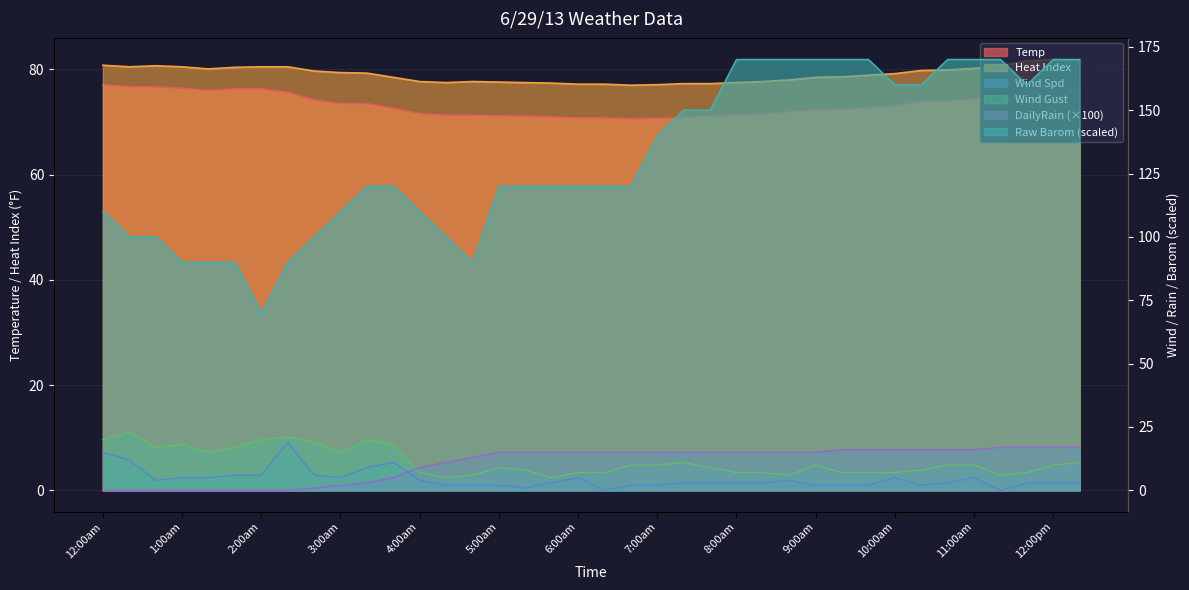

Reading left to right, extract all data points from this chart.

Temp: 12:00am=77.1	12:20am=76.7	12:40am=76.7	1:00am=76.4	1:20am=76.0	1:40am=76.3	2:00am=76.3	2:20am=75.7	2:40am=74.2	3:00am=73.5	3:20am=73.5	3:40am=72.6	4:00am=71.6	4:20am=71.3	4:40am=71.3	5:00am=71.2	5:20am=71.1	5:40am=71.0	6:00am=70.8	6:20am=70.8	6:40am=70.6	7:00am=70.7	7:20am=70.9	7:40am=71.1	8:00am=71.3	8:20am=71.5	8:40am=71.9	9:00am=72.3	9:20am=72.4	9:40am=72.7	10:00am=73.0	10:20am=73.9	10:40am=74.0	11:00am=74.3	11:20am=74.9	11:40am=76.3	12:00pm=77.0	12:20pm=76.6
Heat Index: 12:00am=80.8	12:20am=80.5	12:40am=80.7	1:00am=80.5	1:20am=80.1	1:40am=80.4	2:00am=80.5	2:20am=80.5	2:40am=79.7	3:00am=79.4	3:20am=79.3	3:40am=78.5	4:00am=77.7	4:20am=77.5	4:40am=77.7	5:00am=77.6	5:20am=77.5	5:40am=77.4	6:00am=77.2	6:20am=77.2	6:40am=77.0	7:00am=77.1	7:20am=77.3	7:40am=77.3	8:00am=77.5	8:20am=77.7	8:40am=78.0	9:00am=78.5	9:20am=78.6	9:40am=78.9	10:00am=79.2	10:20am=79.8	10:40am=79.9	11:00am=80.2	11:20am=80.7	11:40am=81.6	12:00pm=81.9	12:20pm=81.7
Wind Spd: 12:00am=15.0	12:20am=12.0	12:40am=4.0	1:00am=5.0	1:20am=5.0	1:40am=6.0	2:00am=6.0	2:20am=19.0	2:40am=6.0	3:00am=5.0	3:20am=9.0	3:40am=11.0	4:00am=4.0	4:20am=2.0	4:40am=2.0	5:00am=2.0	5:20am=1.0	5:40am=3.0	6:00am=5.0	6:20am=0.0	6:40am=2.0	7:00am=2.0	7:20am=3.0	7:40am=3.0	8:00am=3.0	8:20am=3.0	8:40am=4.0	9:00am=2.0	9:20am=2.0	9:40am=2.0	10:00am=5.0	10:20am=2.0	10:40am=3.0	11:00am=5.0	11:20am=0.0	11:40am=3.0	12:00pm=3.0	12:20pm=3.0
Wind Gust: 12:00am=20.0	12:20am=23.0	12:40am=17.0	1:00am=18.0	1:20am=15.0	1:40am=17.0	2:00am=20.0	2:20am=21.0	2:40am=19.0	3:00am=15.0	3:20am=20.0	3:40am=18.0	4:00am=7.0	4:20am=5.0	4:40am=6.0	5:00am=9.0	5:20am=8.0	5:40am=5.0	6:00am=7.0	6:20am=7.0	6:40am=10.0	7:00am=10.0	7:20am=11.0	7:40am=9.0	8:00am=7.0	8:20am=7.0	8:40am=6.0	9:00am=10.0	9:20am=7.0	9:40am=7.0	10:00am=7.0	10:20am=8.0	10:40am=10.0	11:00am=10.0	11:20am=6.0	11:40am=7.0	12:00pm=10.0	12:20pm=11.0
Raw Barom: 12:00am=110.0	12:20am=100.0	12:40am=100.0	1:00am=90.0	1:20am=90.0	1:40am=90.0	2:00am=70.0	2:20am=90.0	2:40am=100.0	3:00am=110.0	3:20am=120.0	3:40am=120.0	4:00am=110.0	4:20am=100.0	4:40am=90.0	5:00am=120.0	5:20am=120.0	5:40am=120.0	6:00am=120.0	6:20am=120.0	6:40am=120.0	7:00am=140.0	7:20am=150.0	7:40am=150.0	8:00am=170.0	8:20am=170.0	8:40am=170.0	9:00am=170.0	9:20am=170.0	9:40am=170.0	10:00am=160.0	10:20am=160.0	10:40am=170.0	11:00am=170.0	11:20am=170.0	11:40am=160.0	12:00pm=170.0	12:20pm=170.0
DailyRain: 12:00am=0.0	12:20am=0.0	12:40am=0.0	1:00am=0.0	1:20am=0.0	1:40am=0.0	2:00am=0.0	2:20am=0.0	2:40am=1.0	3:00am=2.0	3:20am=3.0	3:40am=5.0	4:00am=9.0	4:20am=11.0	4:40am=13.0	5:00am=15.0	5:20am=15.0	5:40am=15.0	6:00am=15.0	6:20am=15.0	6:40am=15.0	7:00am=15.0	7:20am=15.0	7:40am=15.0	8:00am=15.0	8:20am=15.0	8:40am=15.0	9:00am=15.0	9:20am=16.0	9:40am=16.0	10:00am=16.0	10:20am=16.0	10:40am=16.0	11:00am=16.0	11:20am=17.0	11:40am=17.0	12:00pm=17.0	12:20pm=17.0